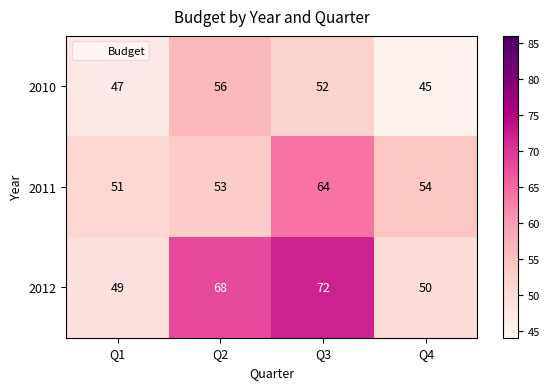

Which series has the largest total across all categories?

2012